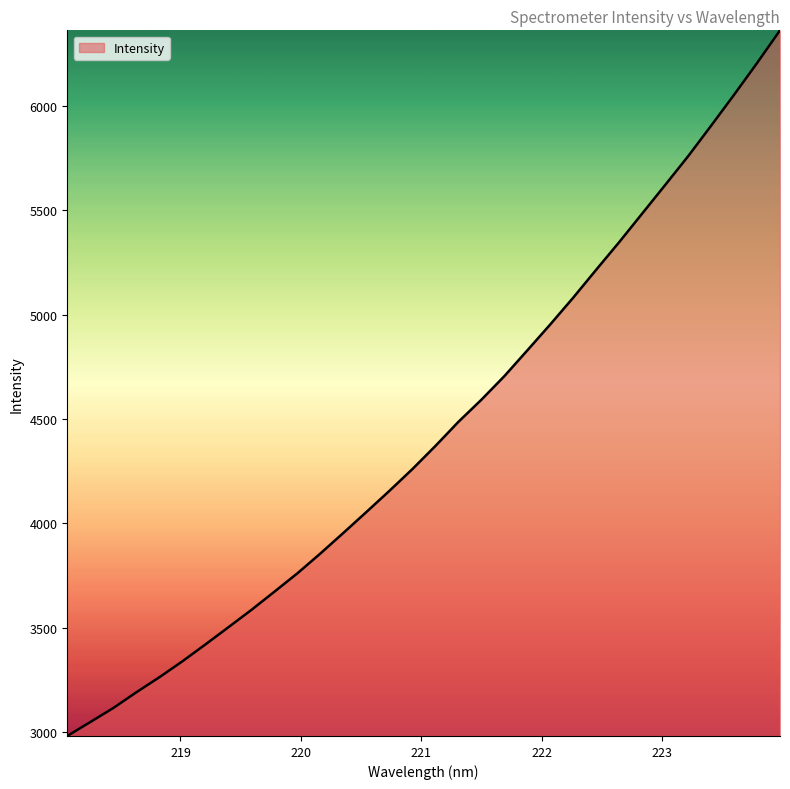

How many lines are shown in the chart?

1